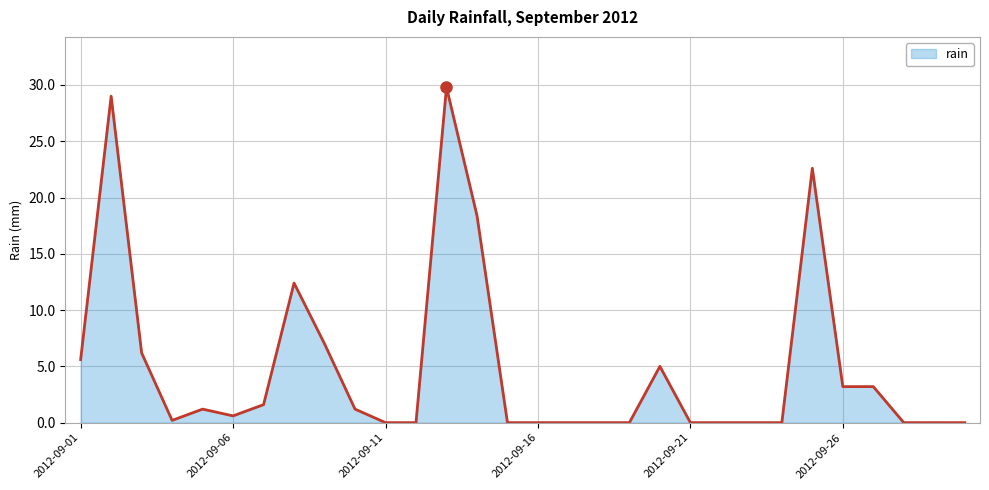

What is the maximum value shown in the chart?

29.8